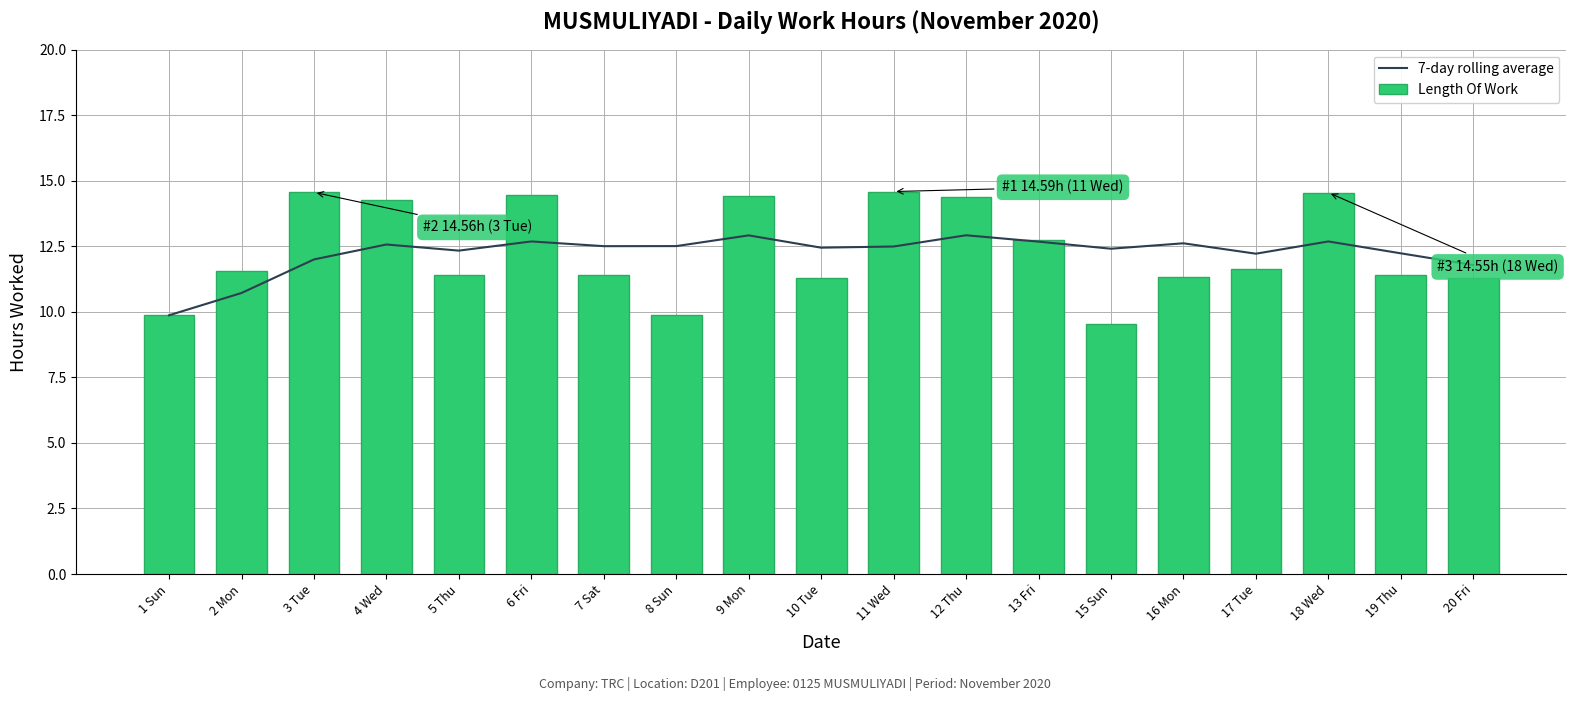

Is it true that Length Of Work equals 19.7 at 16 Mon?

False